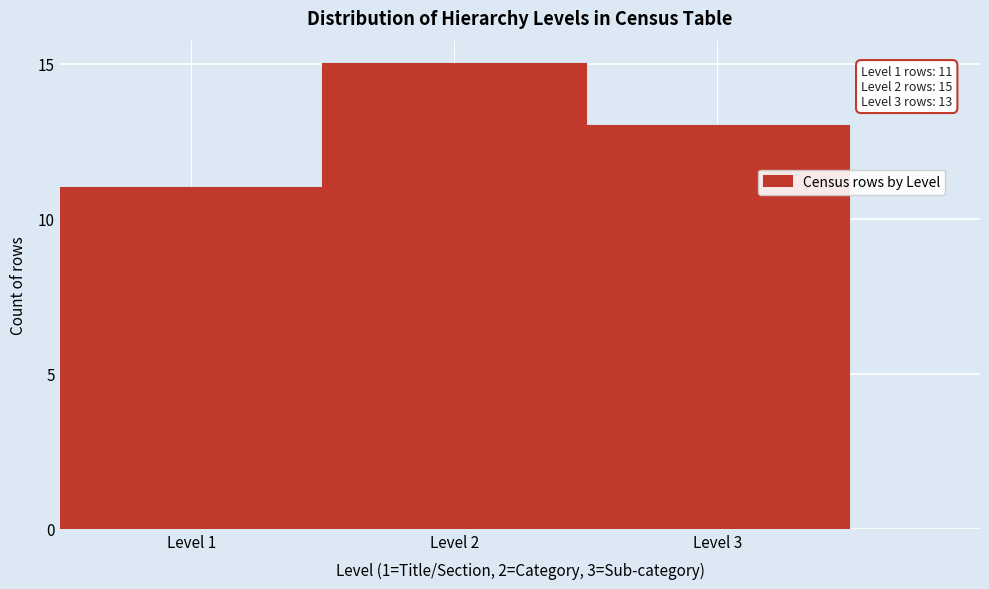

Reading right to left, extract all data points from this chart.

13	15	11